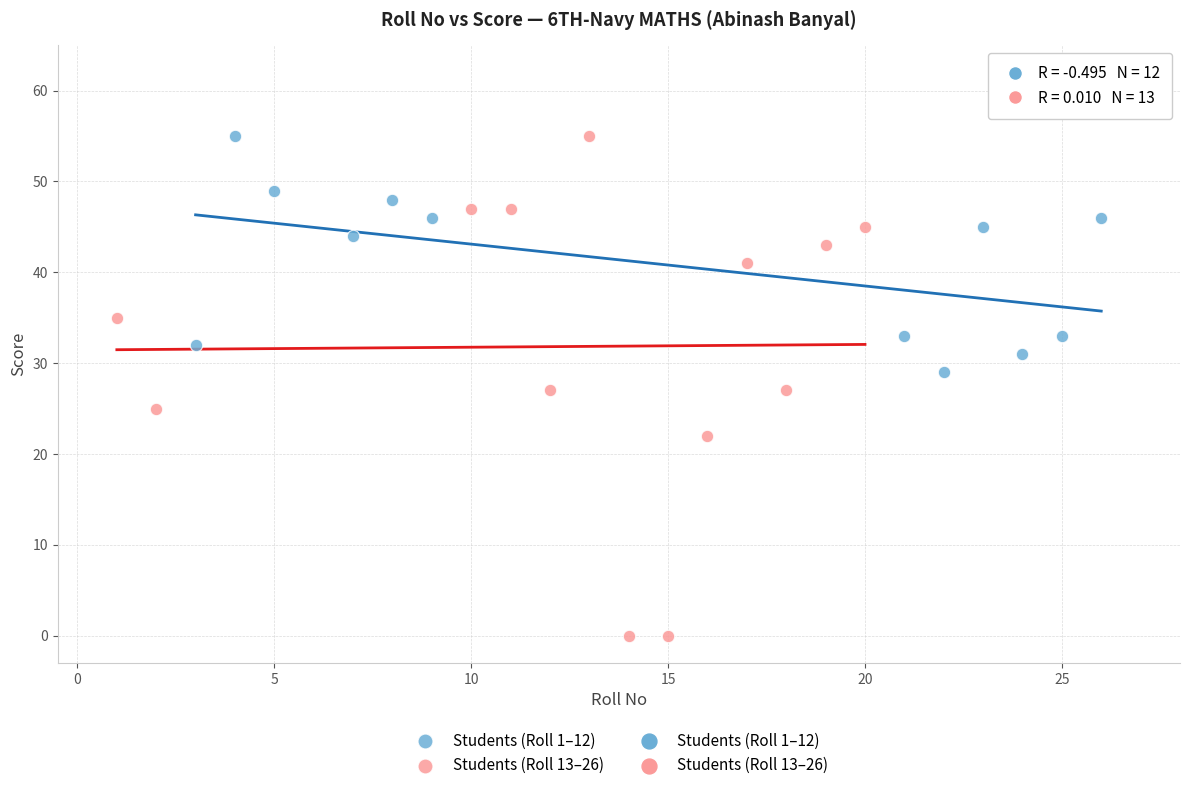

Which series reaches the minimum Y coordinate?

Students (Roll 13–26)